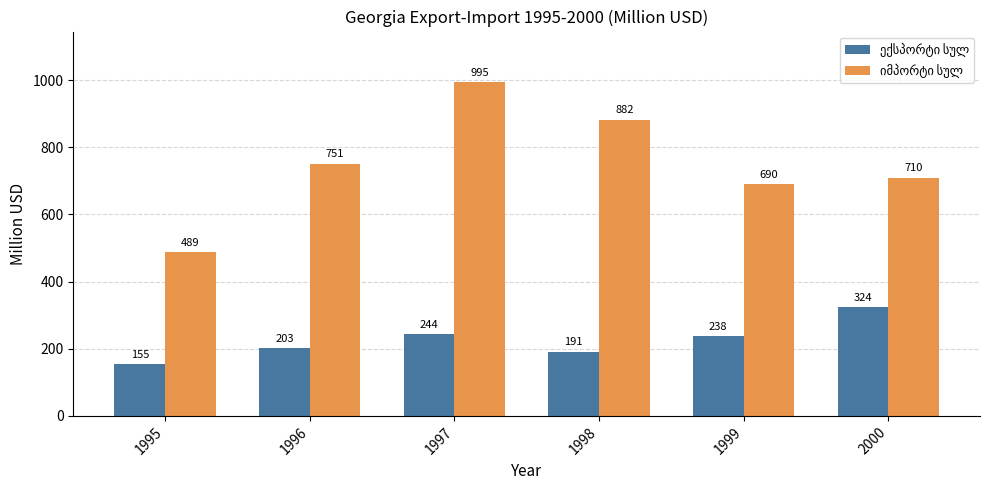

Which label corresponds to the largest value in the chart?

1997